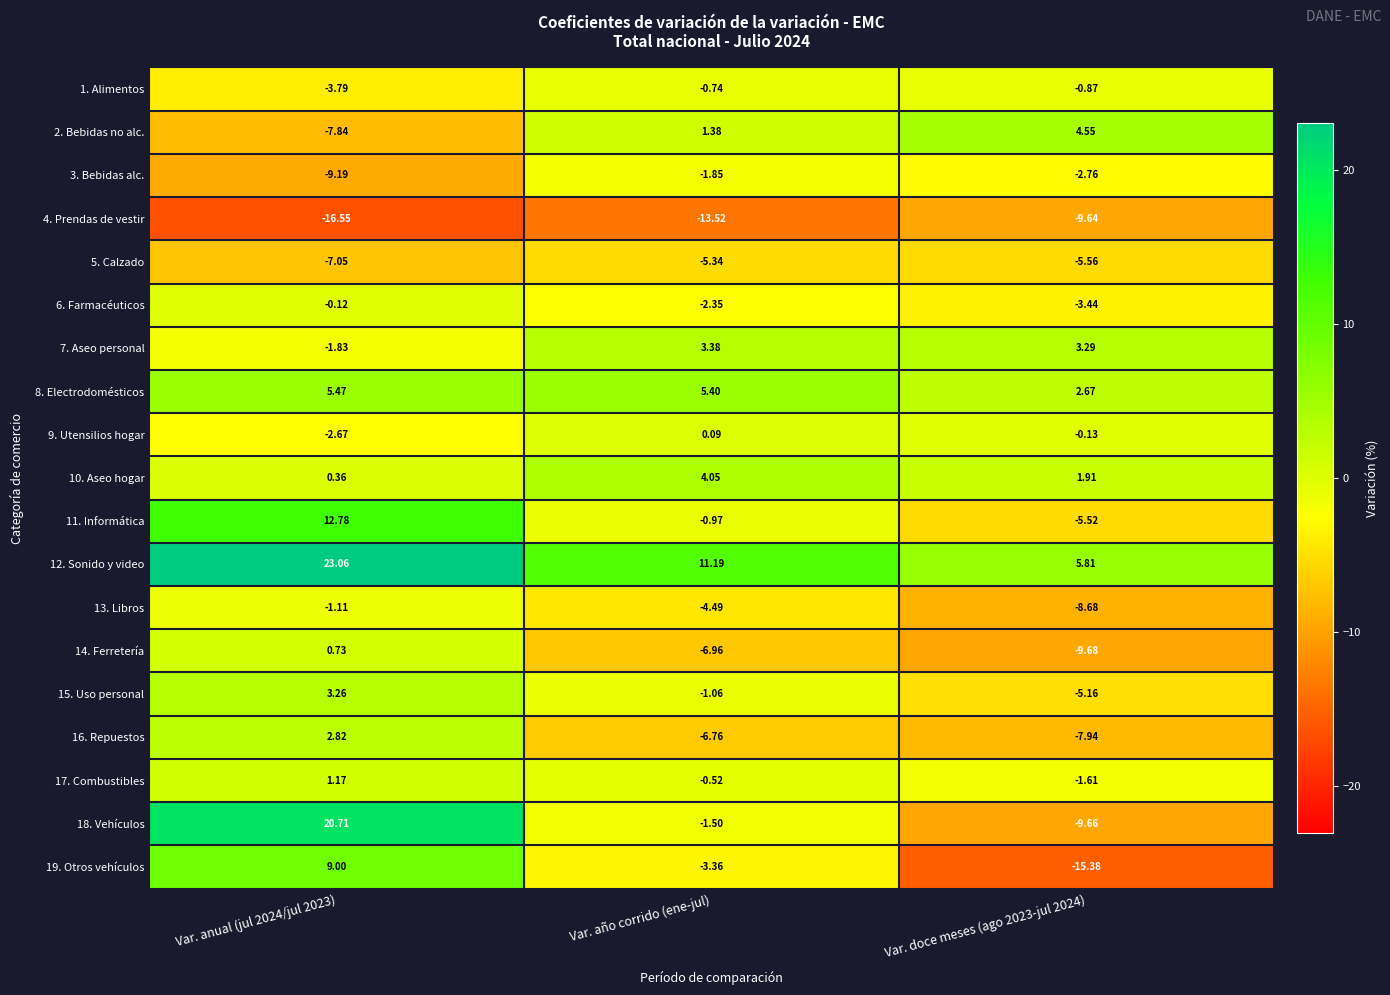

What is the difference between the highest and lowest values at Var. anual (jul 2024/jul 2023)?

39.6